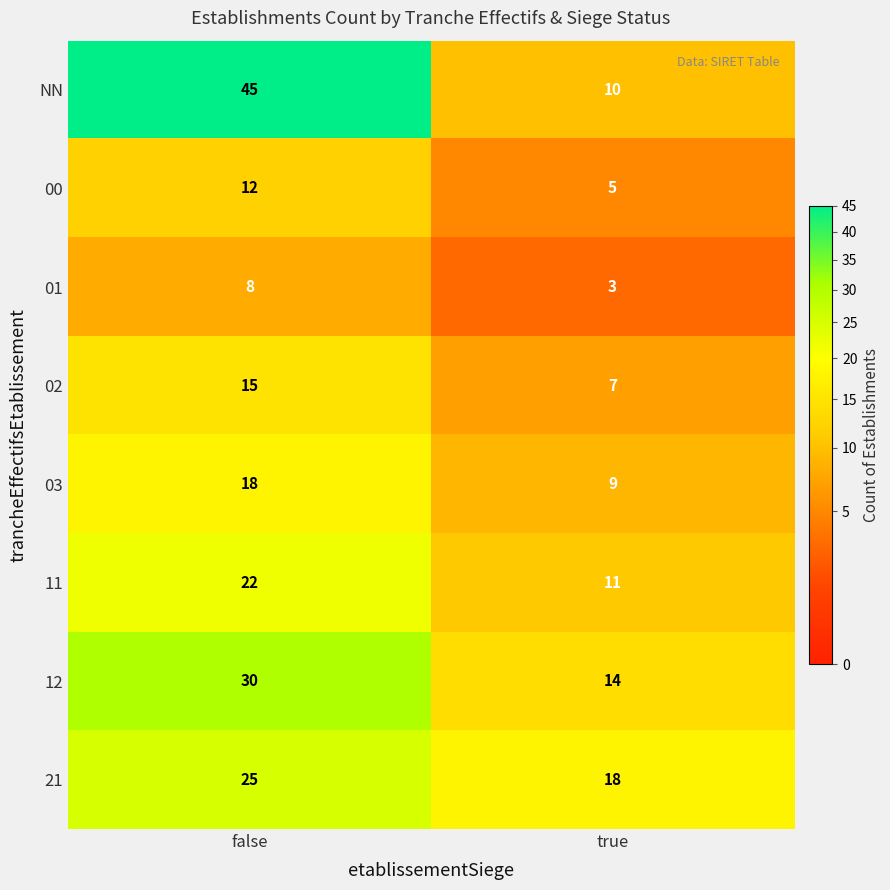

What is the greatest value displayed?

45